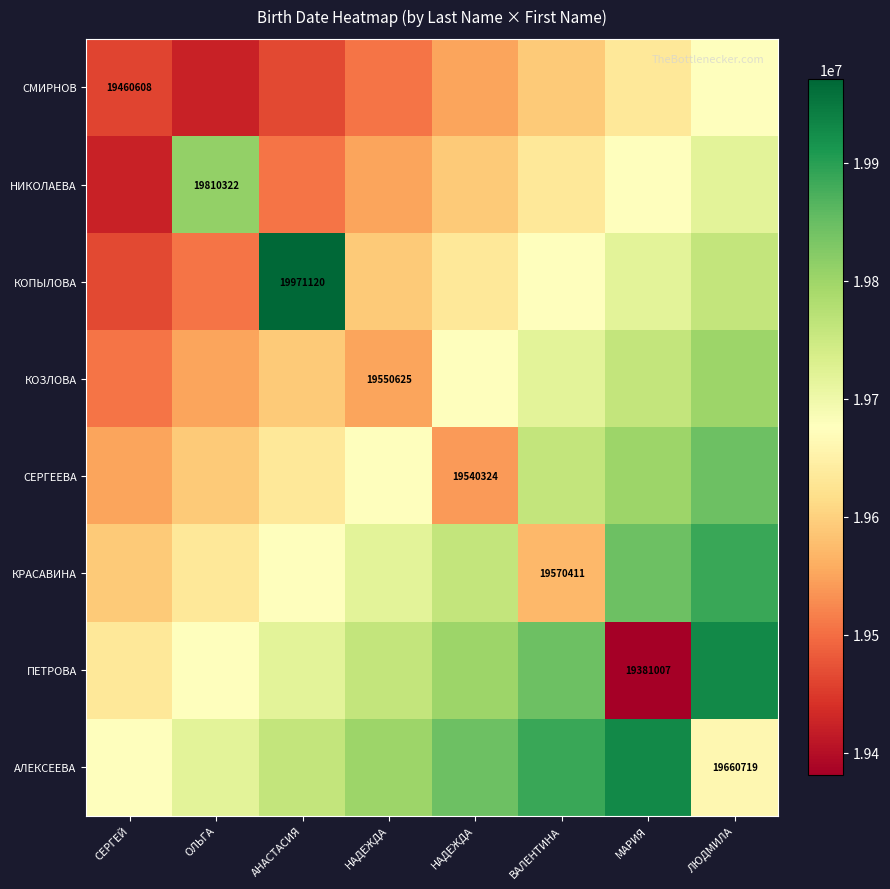

What is the difference between the maximum and second lowest values in the ПЕТРОВА series?

295056.5